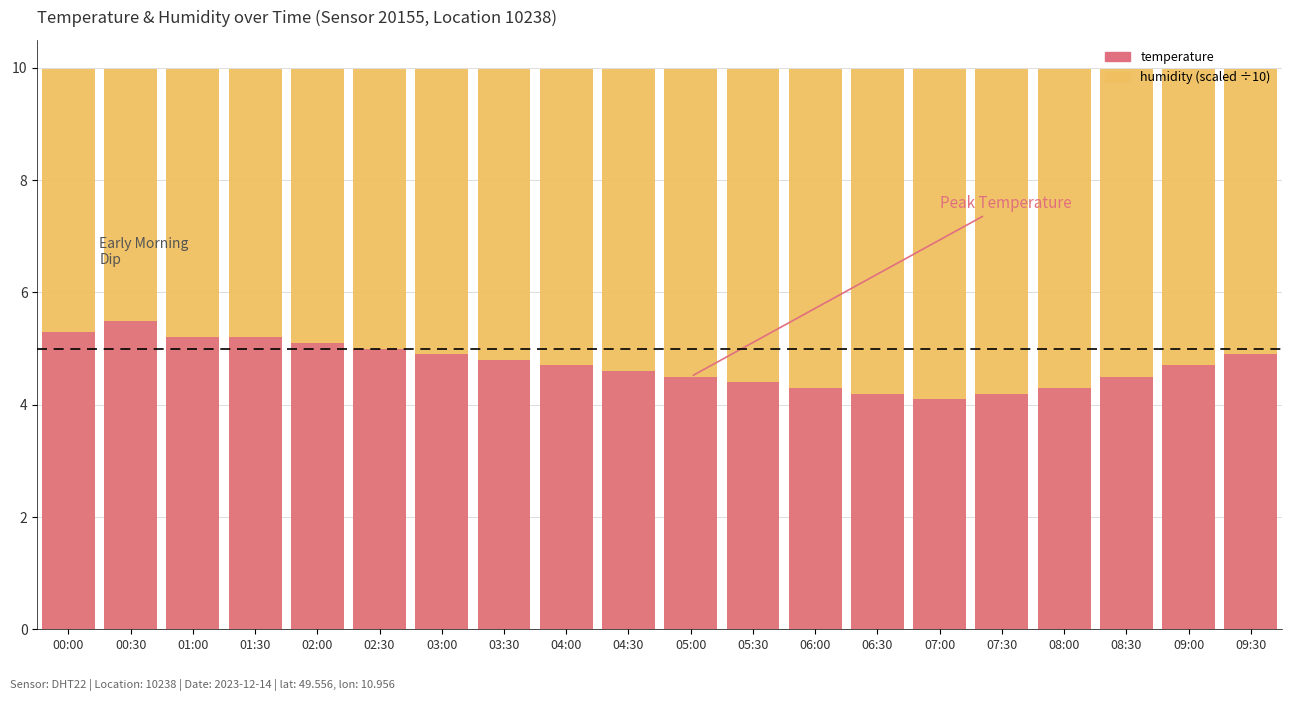

At which label is temperature closest to 4?

07:00